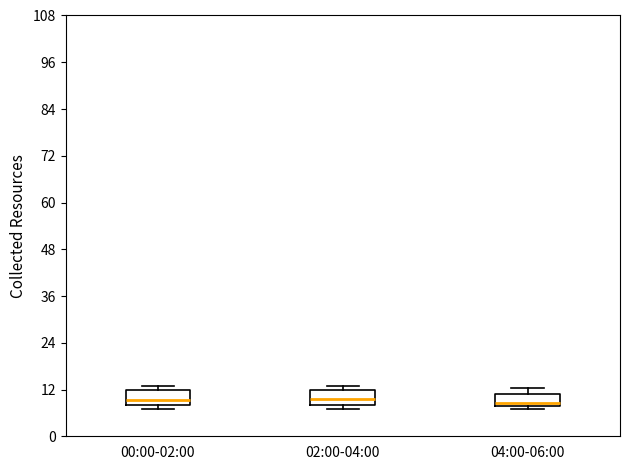

Reading left to right, read every box against the y-axis: the position of its median line, the range the box covers, and the ends of its whiskers. The values are not printed on the chart, so give them approximately, as read against the axis.

00:00-02:00: median 10, box 8 to 12, whiskers 6 to 12 (just above the box's upper edge)
02:00-04:00: median 10, box 8 to 12, whiskers 6 to 12 (just above the box's upper edge)
04:00-06:00: median 8 (just above the box's lower edge), box 8 to 10, whiskers 6 to 12